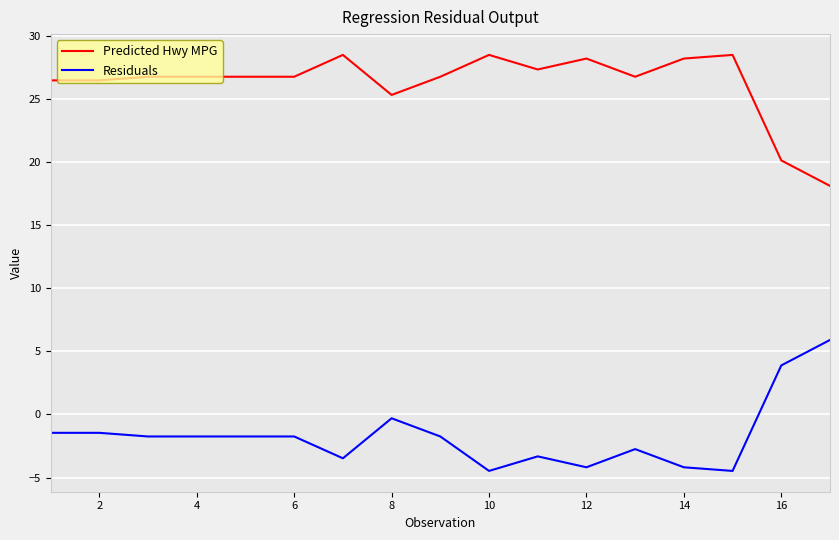

True or false: Predicted Hwy MPG and Residuals cross at least once.

False